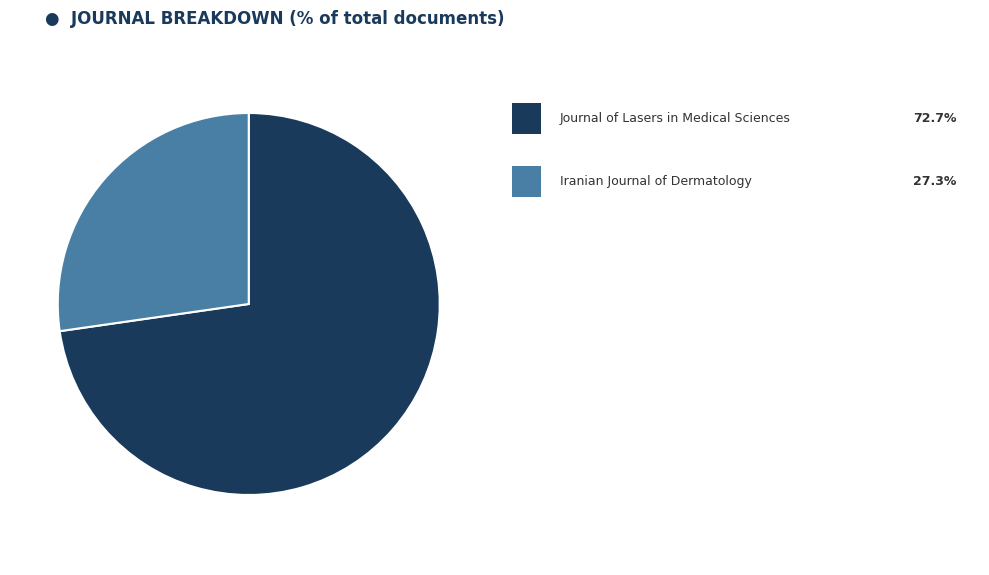

Does any single category account for the majority?

Yes